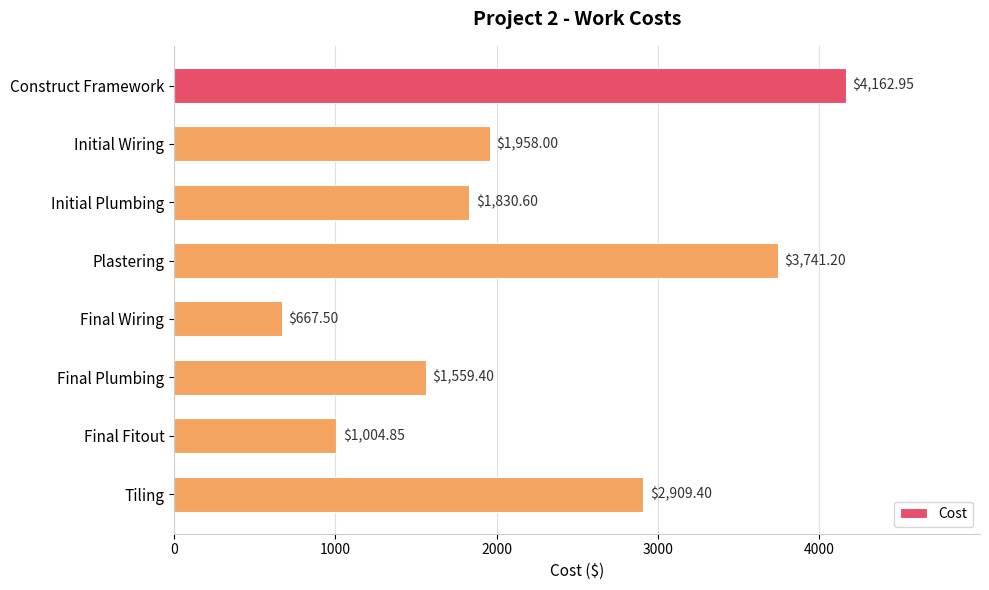

Which has a higher value, Final Fitout or Plastering?

Plastering